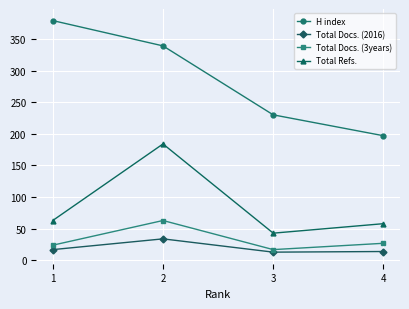

Is this an area chart (filled region under the line)?

No